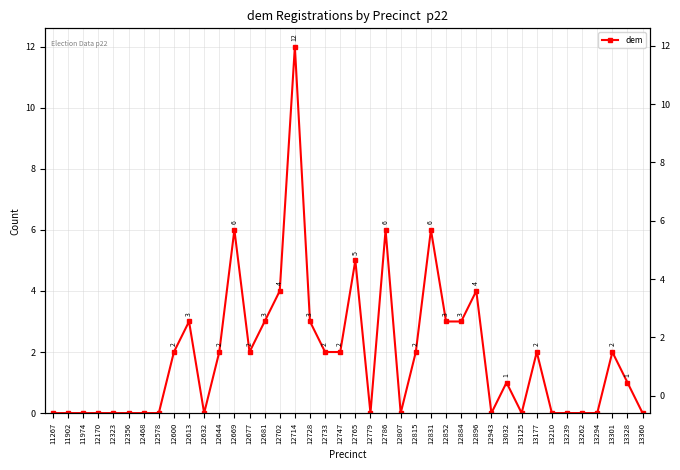

At which category does the data reach its first local peak?

12613